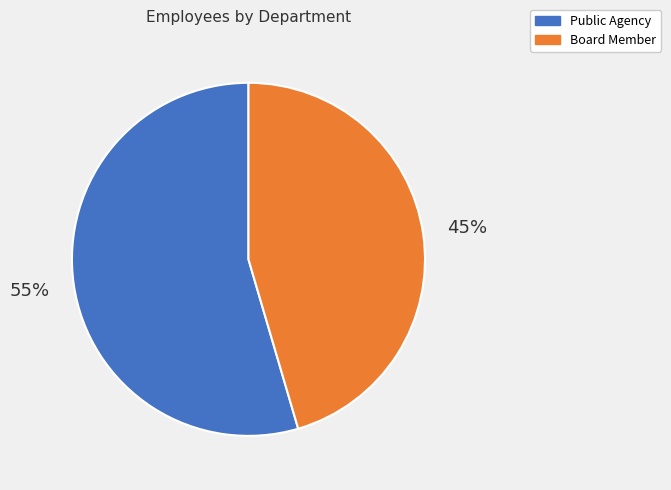

The Board Member slice represents 45% of the pie. True or false?

True